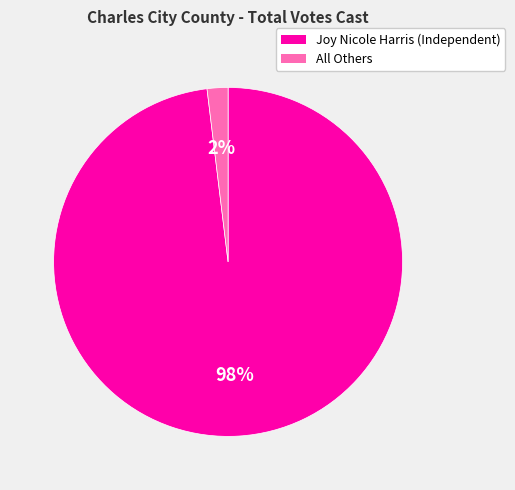

The Joy Nicole Harris (Independent) slice represents 83% of the pie. True or false?

False